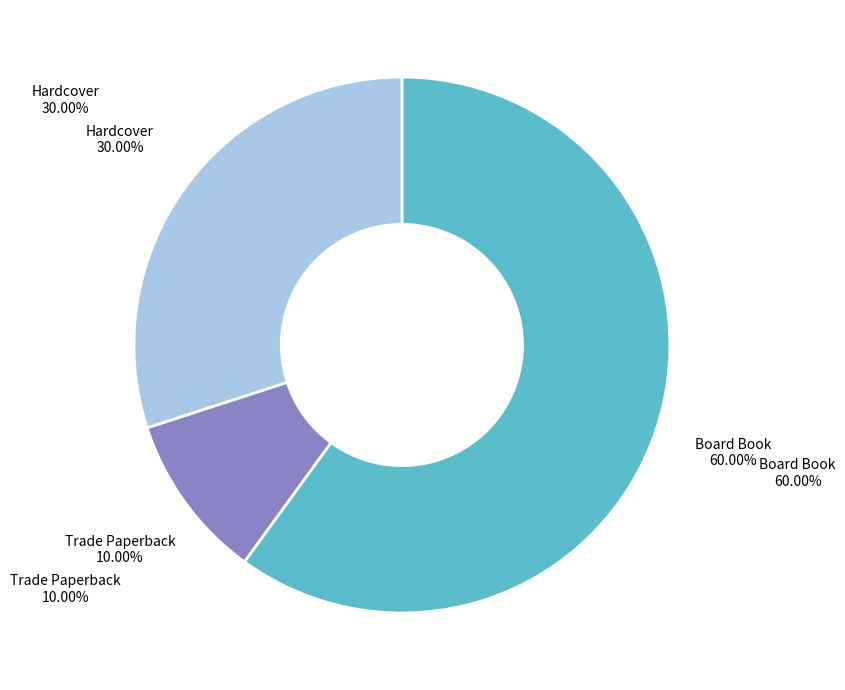

What percentage is the Hardcover slice, to the nearest percent?

30%